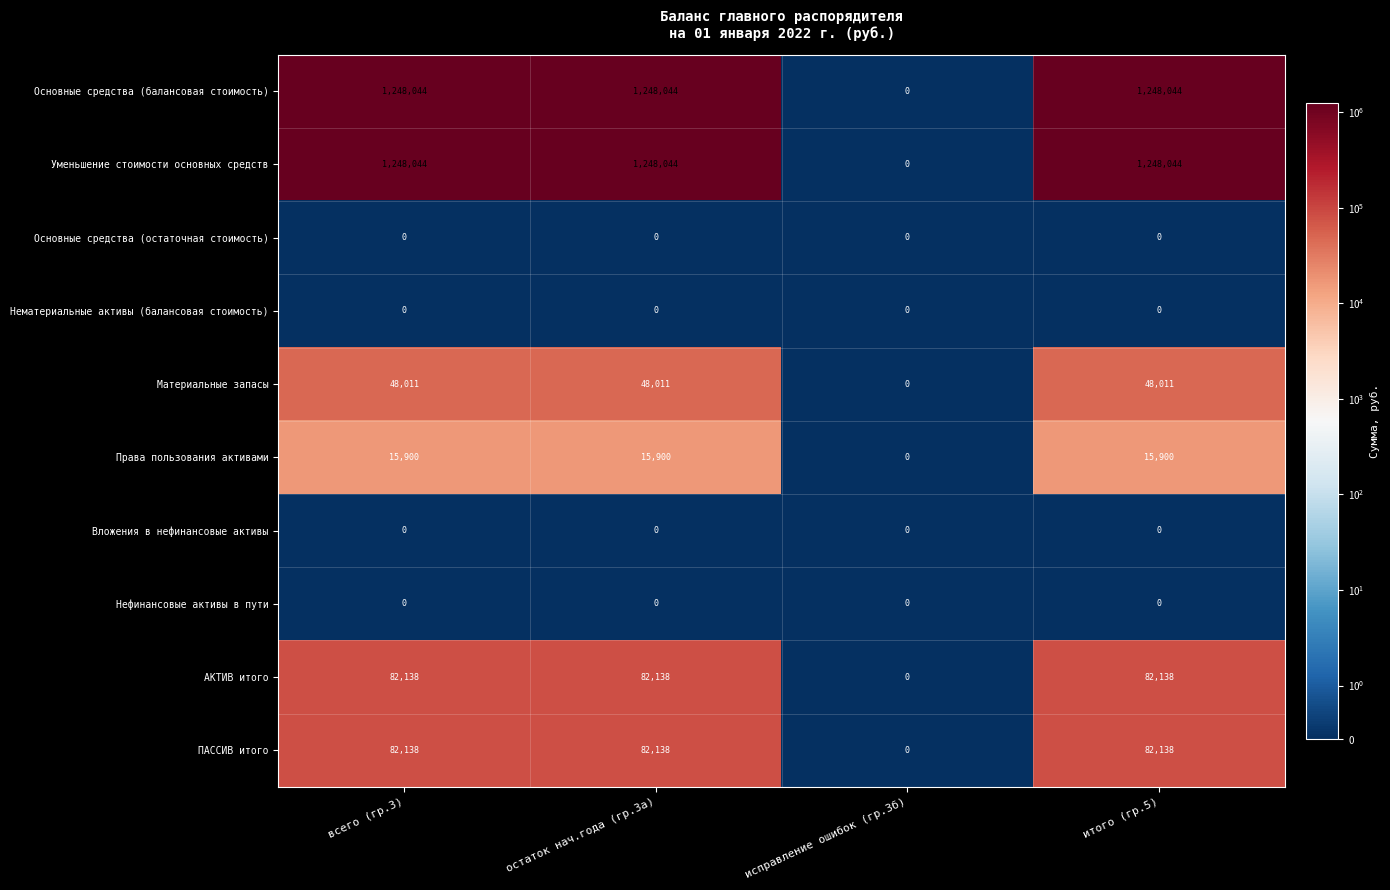

What is the highest value of the Уменьшение стоимости основных средств series?

1248044